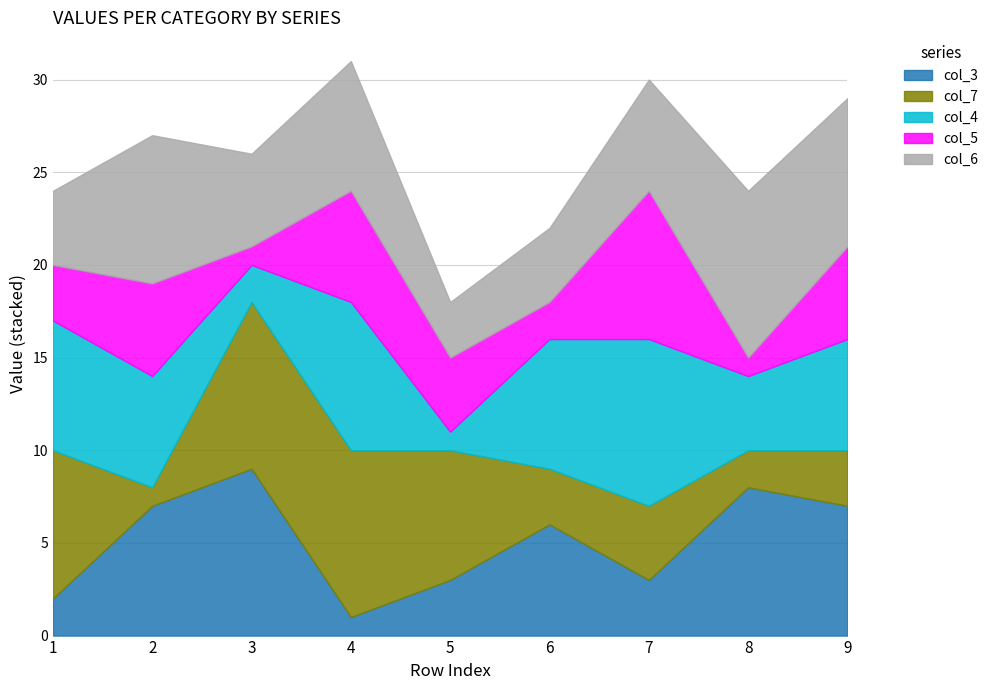

What is the approximate value of col_3 at 6?

6